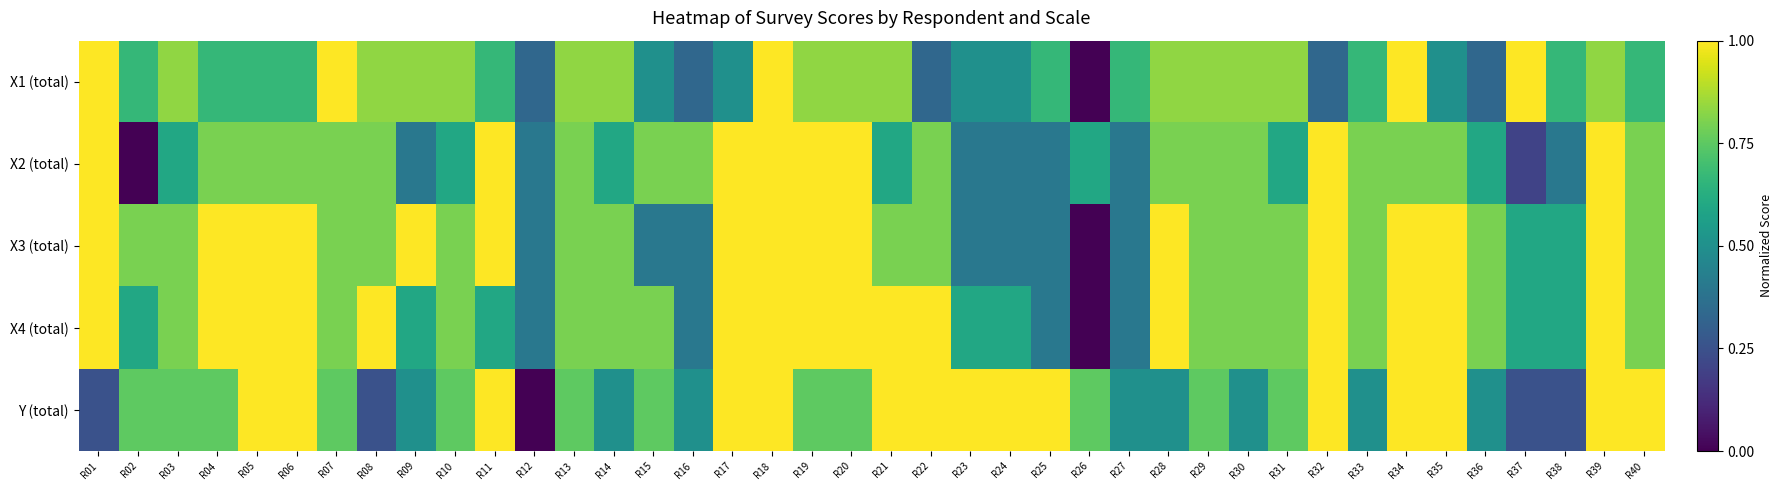

Which has a higher value, R34 or R17?

R34